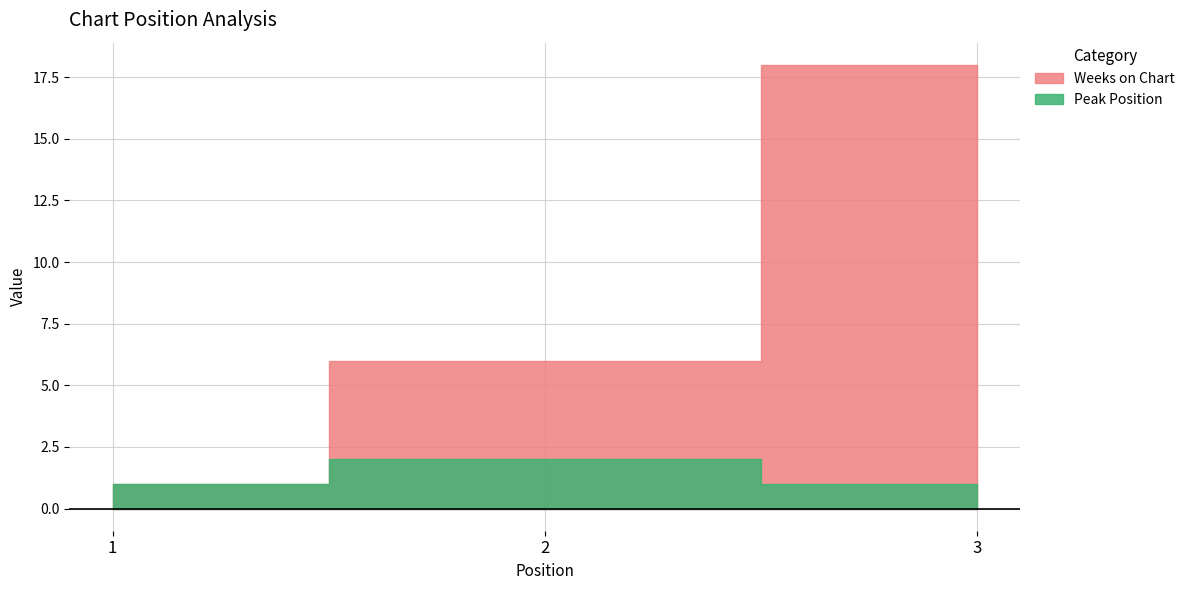

Is the value of Weeks on Chart at 1 greater than the value of Peak Position at 1?

No